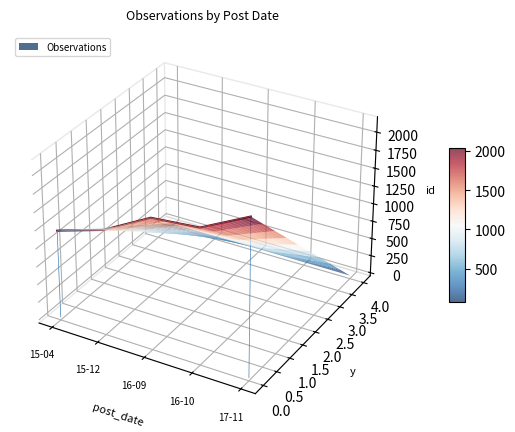

Rank the categories by value from lowest to highest.

15-04, 15-12, 16-10, 16-09, 17-11